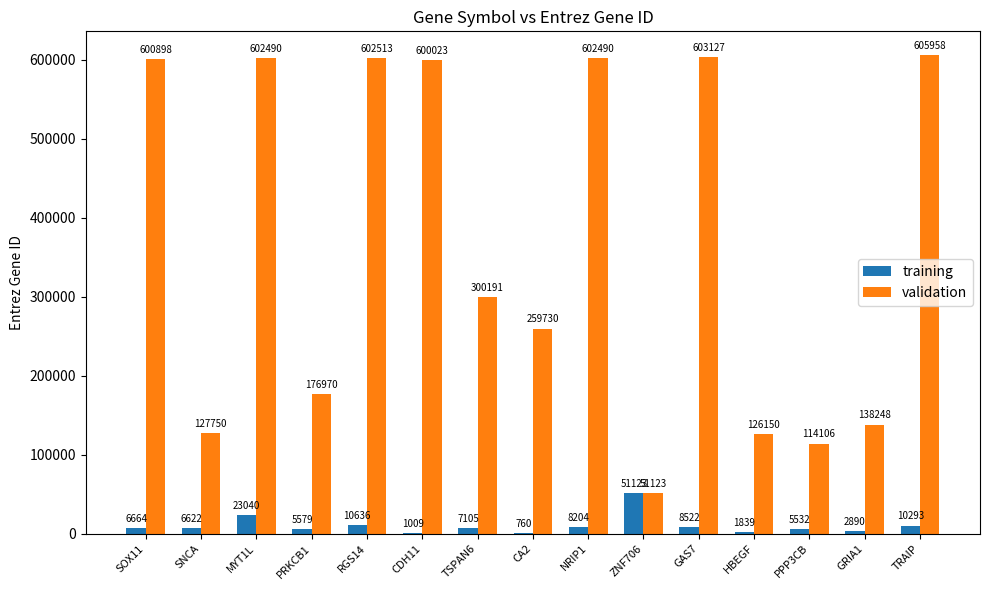

Which label corresponds to the largest value in the chart?

TRAIP